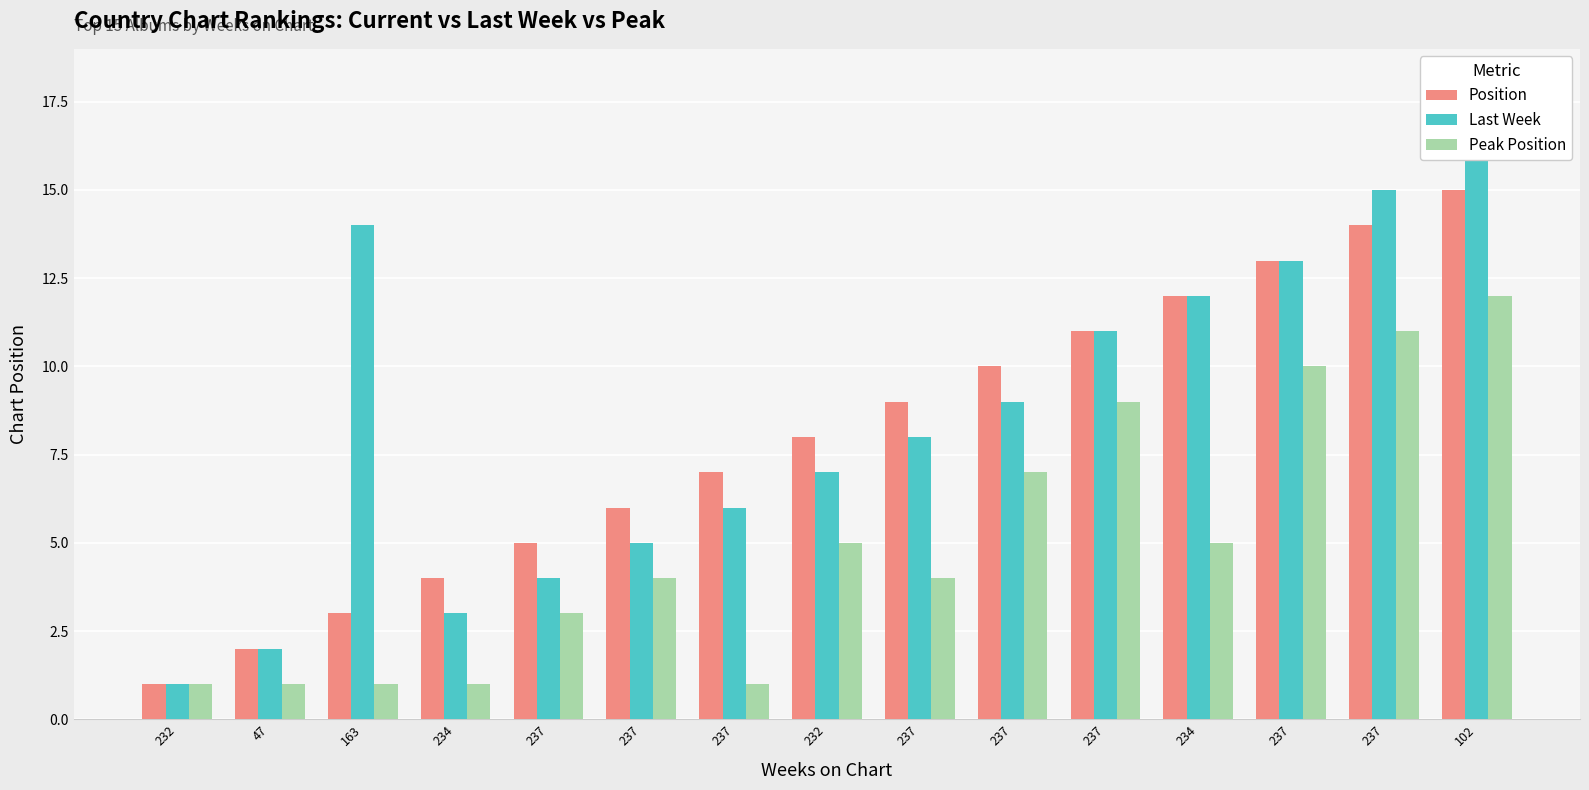

Rank the categories by Last Week value from lowest to highest.

232, 47, 234, 237, 237, 237, 232, 237, 237, 237, 234, 237, 163, 237, 102